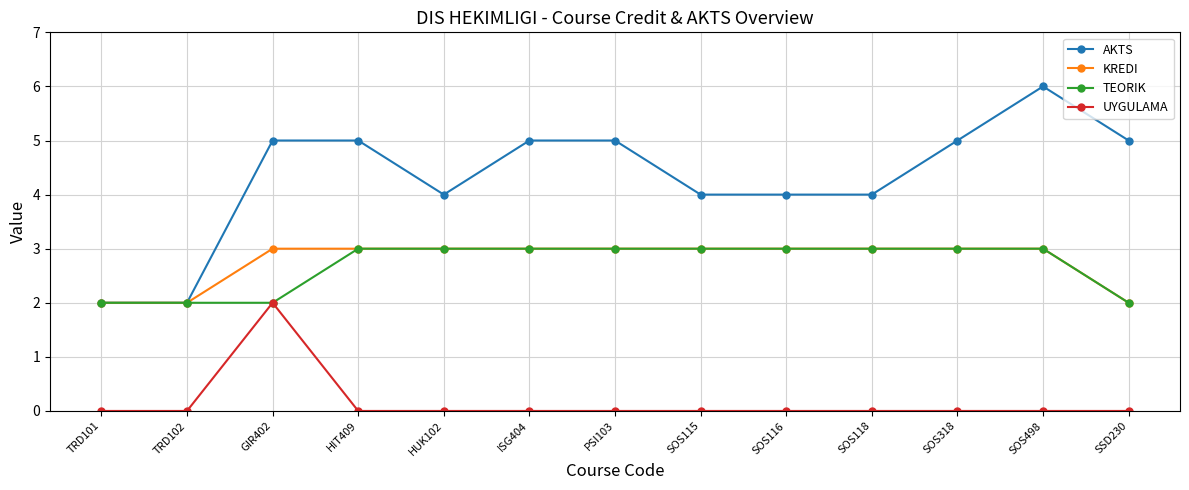

What is the label of the 11th point from the left?

SOS318